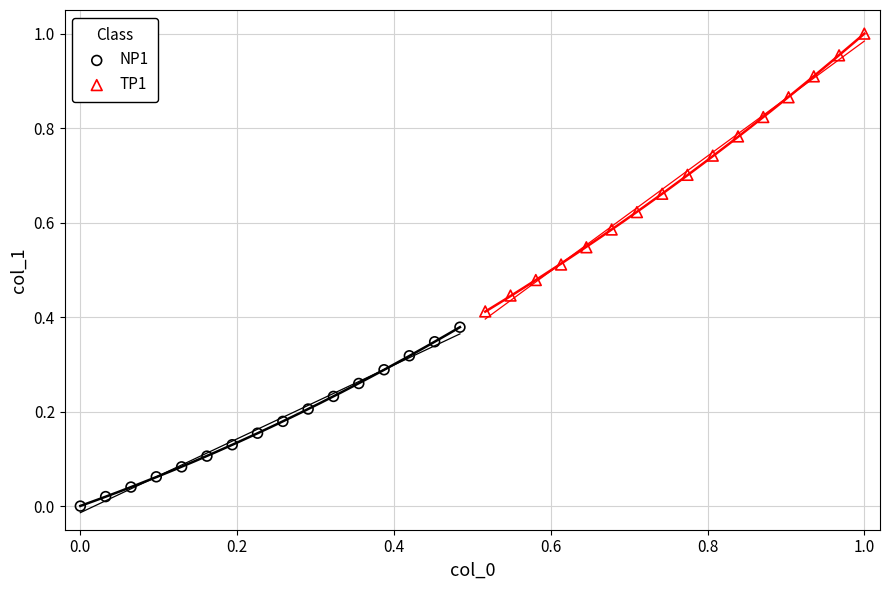

Which series contains the highest Y value?

TP1